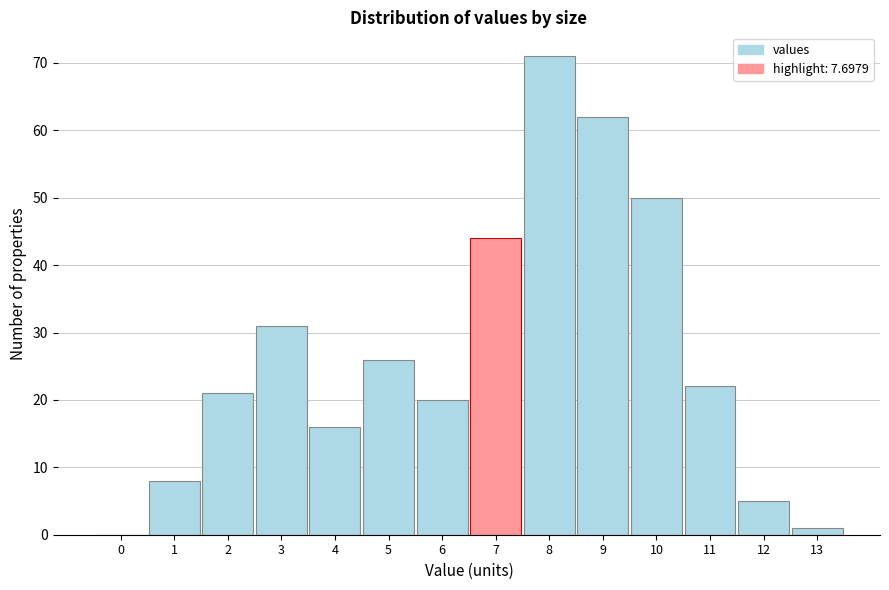

Reading left to right, list all the values displayed in this chart.

0=0	1=8	2=21	3=31	4=16	5=26	6=20	7=44	8=71	9=62	10=50	11=22	12=5	13=1